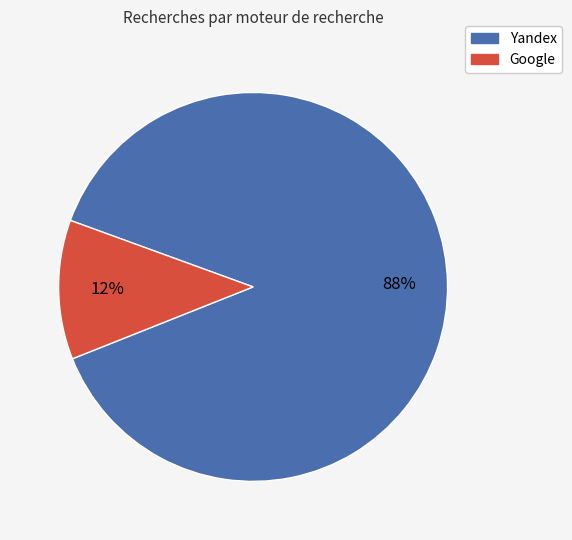

Does any single category account for the majority?

Yes